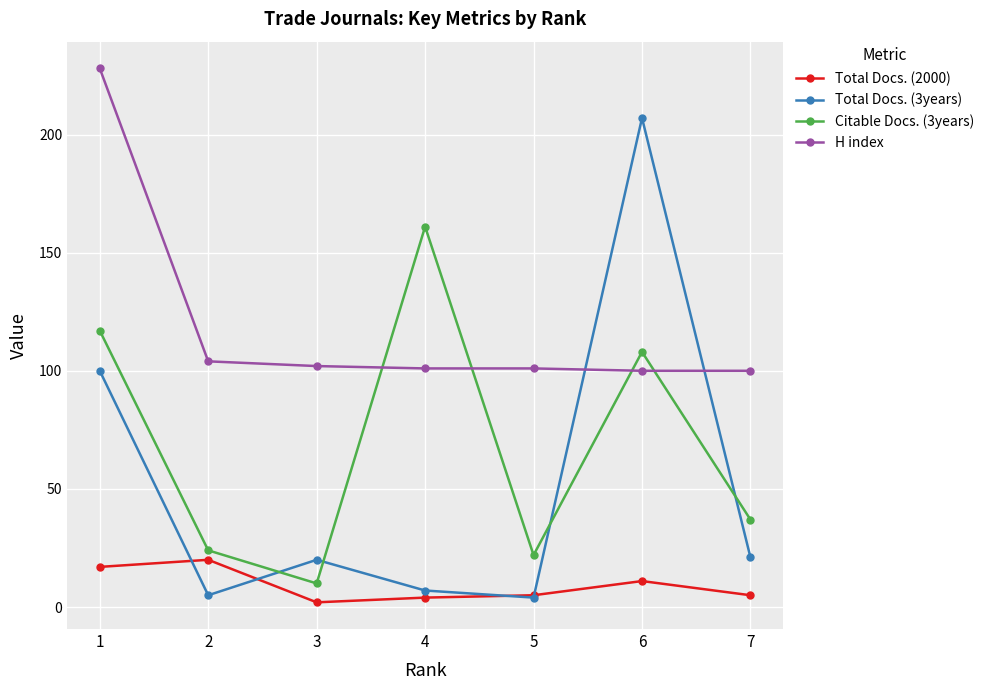

What is the greatest value displayed?

228